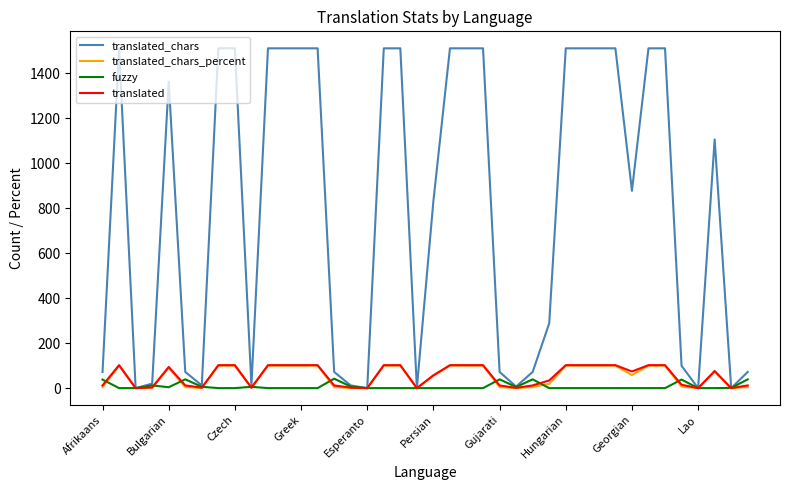

What is the maximum value shown in the chart?

1510.0